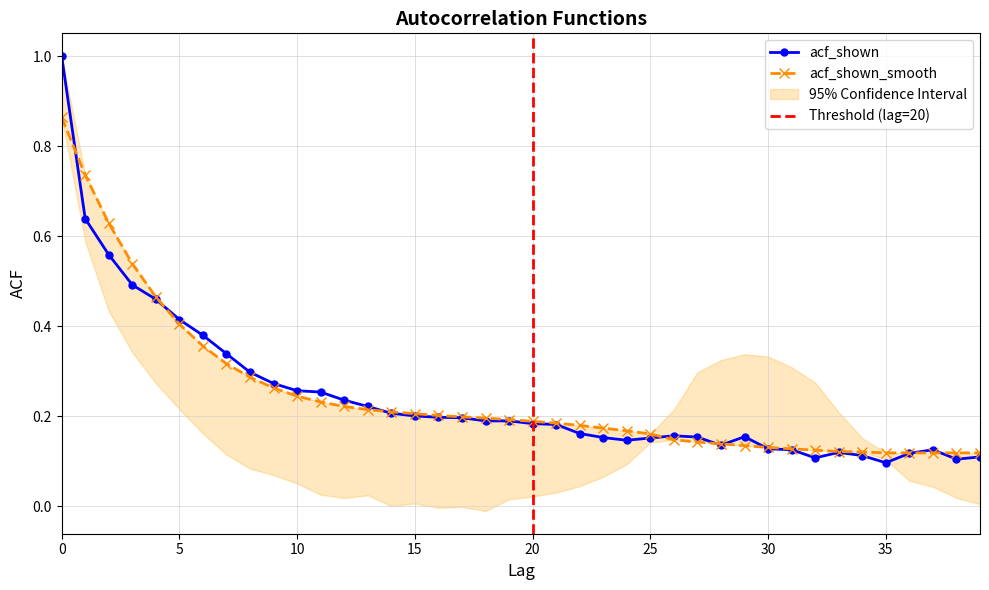

Which category has the lowest value in the acf_shown_smooth series?

35